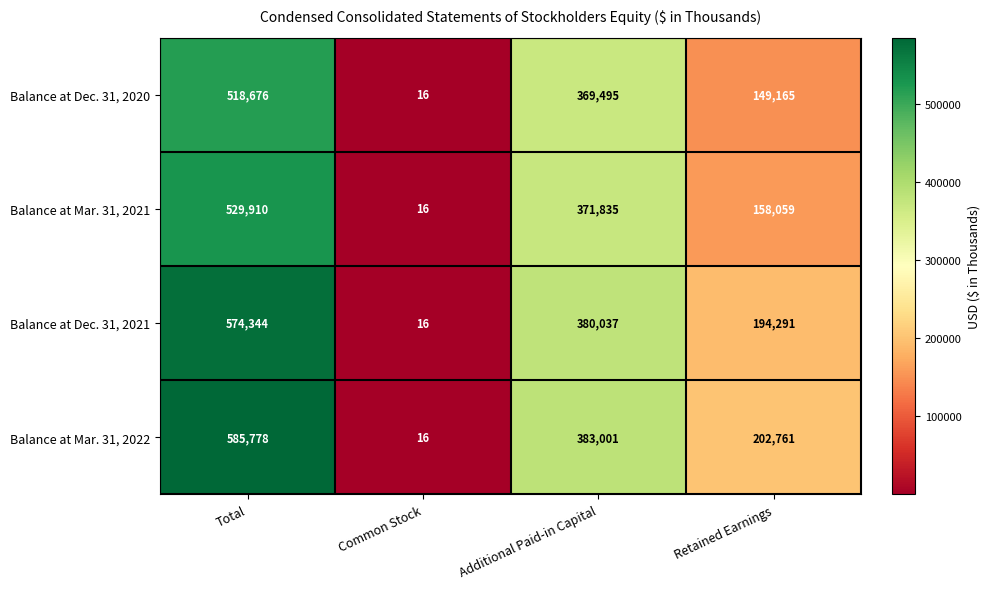

Reading left to right, what are all the values shown in this chart?

Balance at Dec. 31, 2020: 518676	16	369495	149165
Balance at Mar. 31, 2021: 529910	16	371835	158059
Balance at Dec. 31, 2021: 574344	16	380037	194291
Balance at Mar. 31, 2022: 585778	16	383001	202761